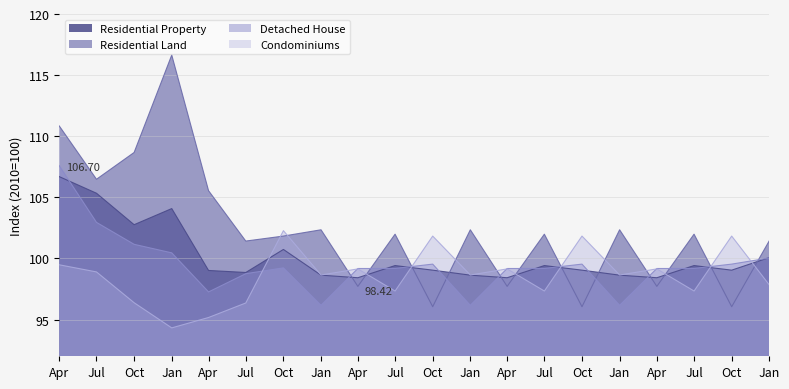

How many interior local valleys does the Residential Property series have?

6